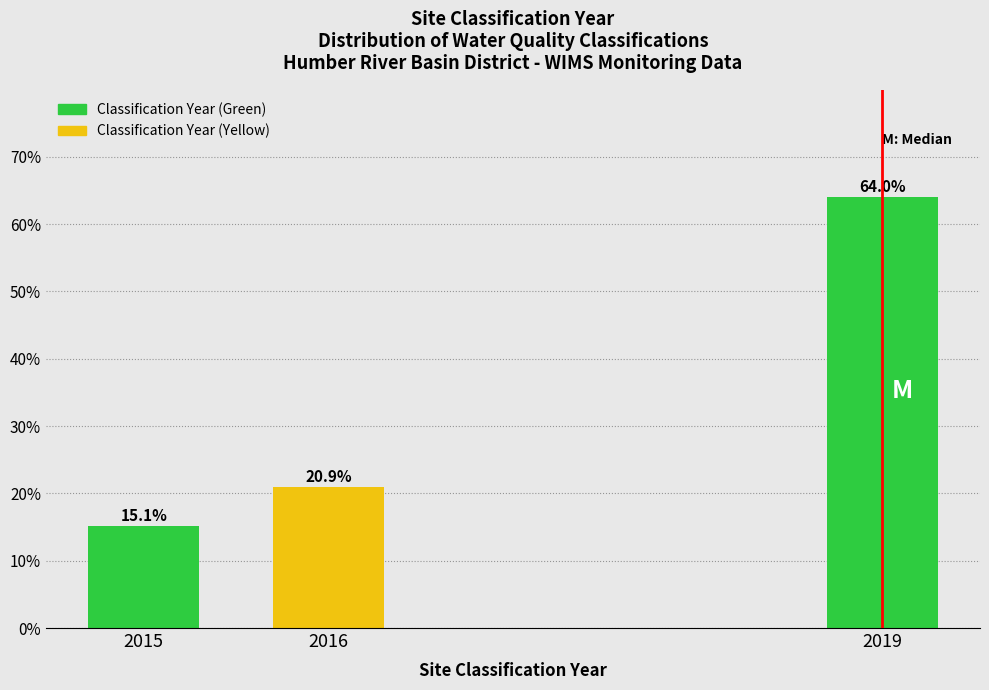

Reading right to left, list all the values displayed in this chart.

64.0	20.9	15.1